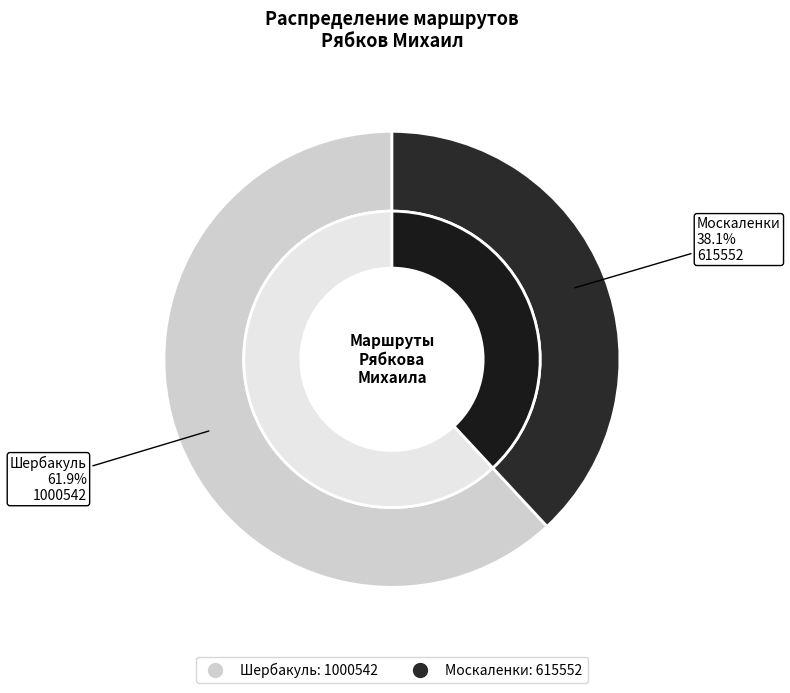

What is the largest slice in the pie chart?

Шербакуль